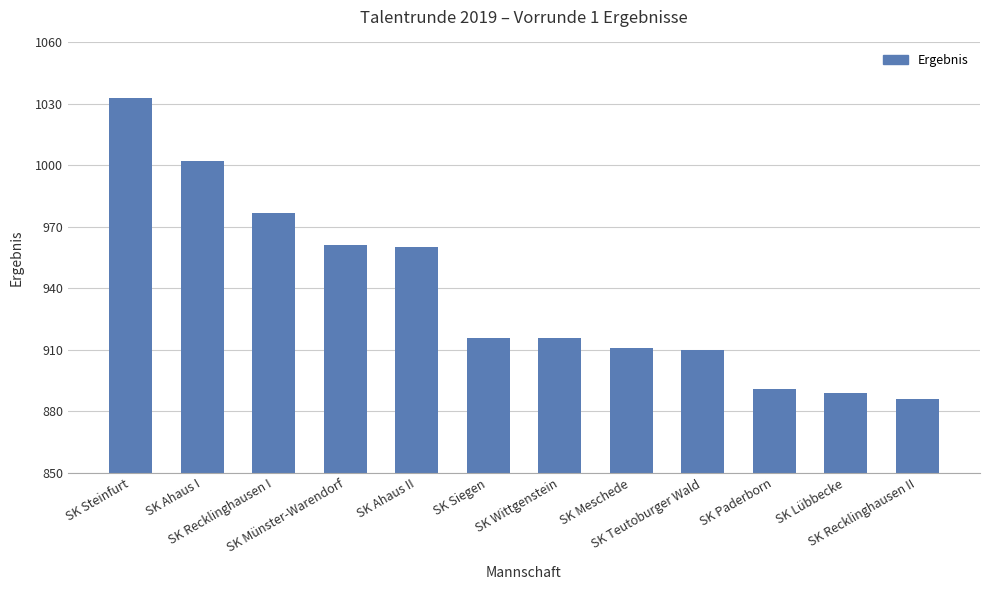

Reading right to left, extract all data points from this chart.

SK Recklinghausen II=886	SK Lübbecke=889	SK Paderborn=891	SK Teutoburger Wald=910	SK Meschede=911	SK Wittgenstein=916	SK Siegen=916	SK Ahaus II=960	SK Münster-Warendorf=961	SK Recklinghausen I=977	SK Ahaus I=1002	SK Steinfurt=1033